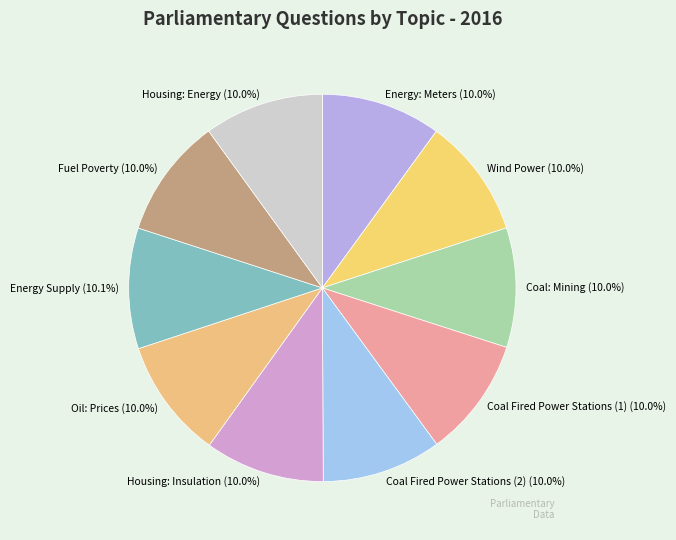

Does Housing: Insulation represent more than half of the total?

No